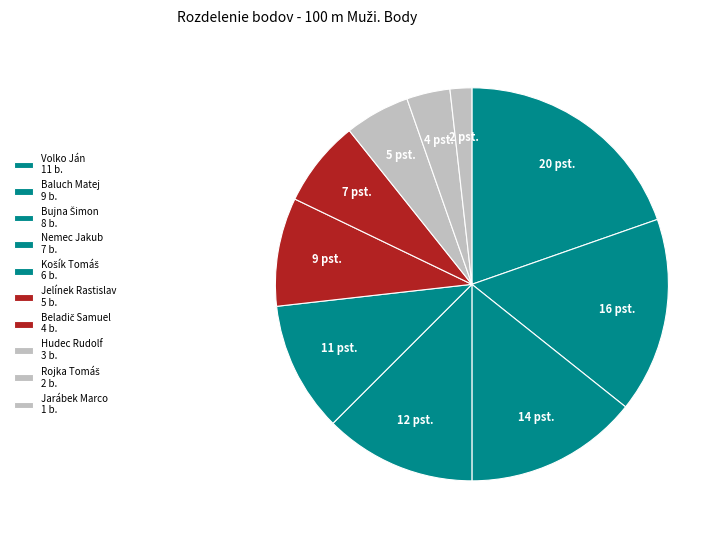

To the nearest percent, what percentage of the pie is Rojka Tomáš?

4%